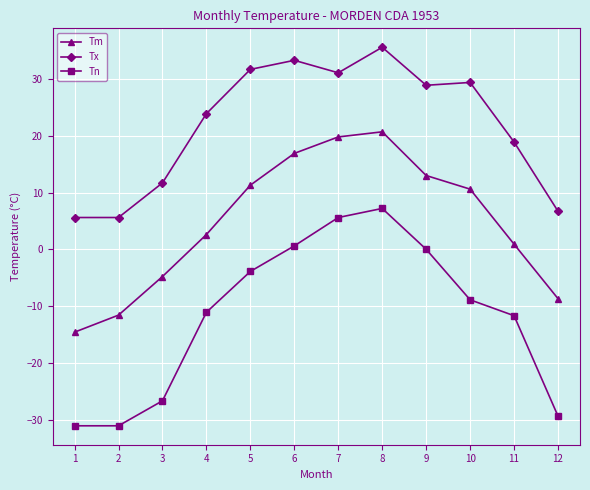

What is the sum of the Tx values at 2 and 1?

11.2